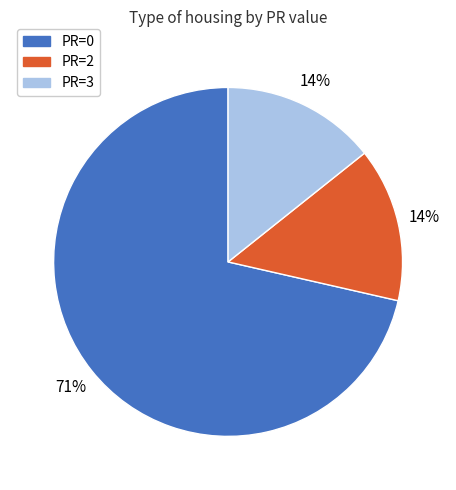

Is there any slice that represents more than half of the pie?

Yes